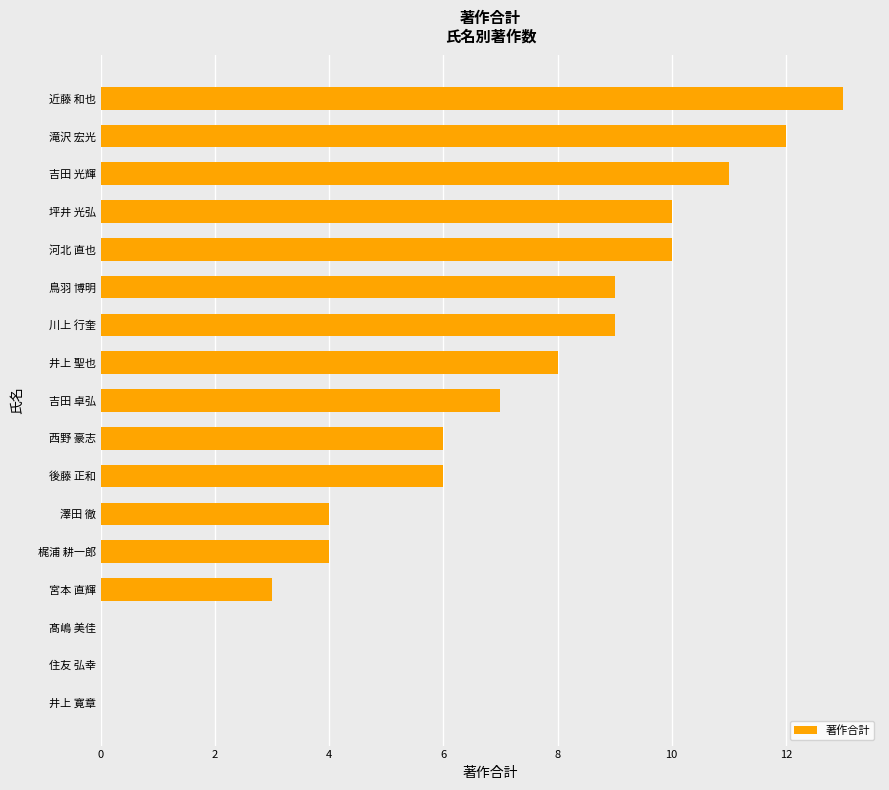

Which has a higher value, 髙嶋 美佳 or 吉田 卓弘?

吉田 卓弘